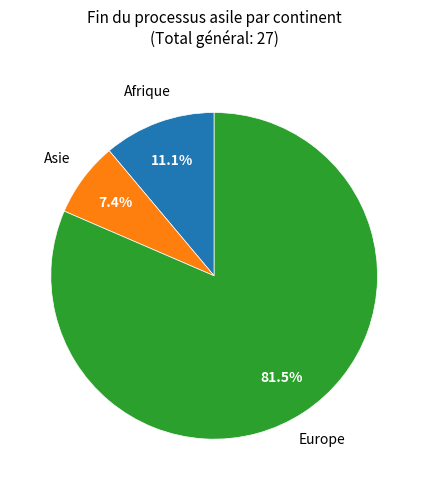

Does any single category account for the majority?

Yes